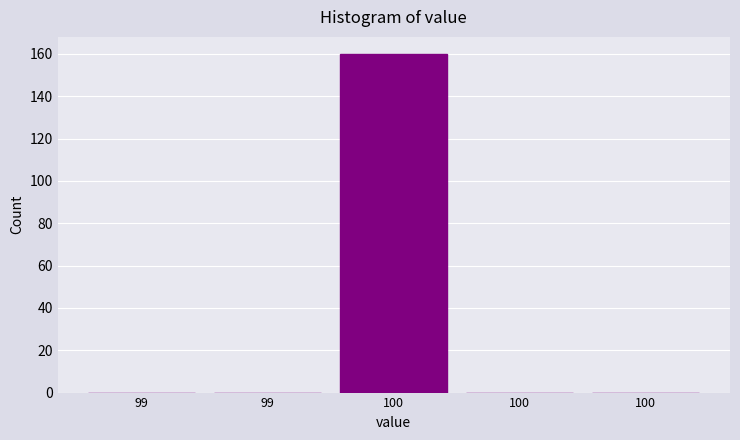

Are the bars horizontal?

No